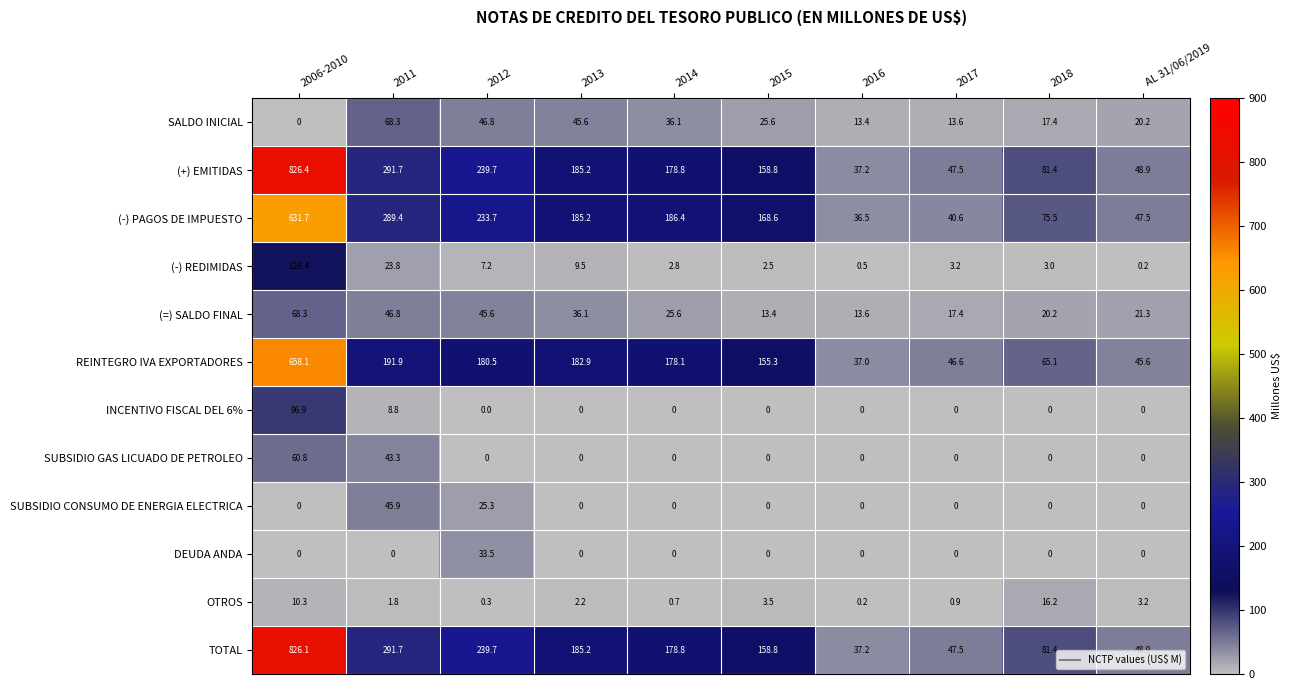

What is the total value across all series at 2011?

1303.4